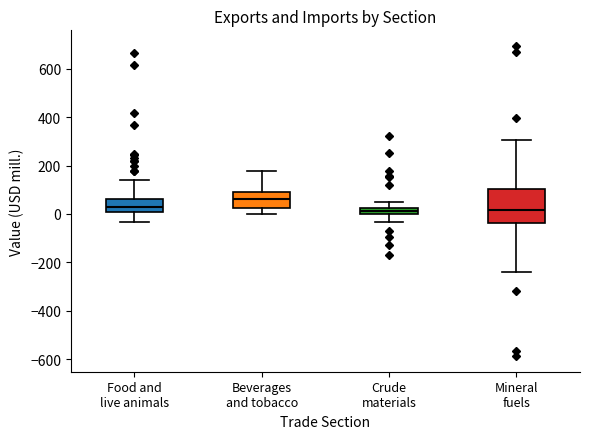

Comparing the boxes themselves (not the whiskers), which one is the tallest?

Mineral fuels